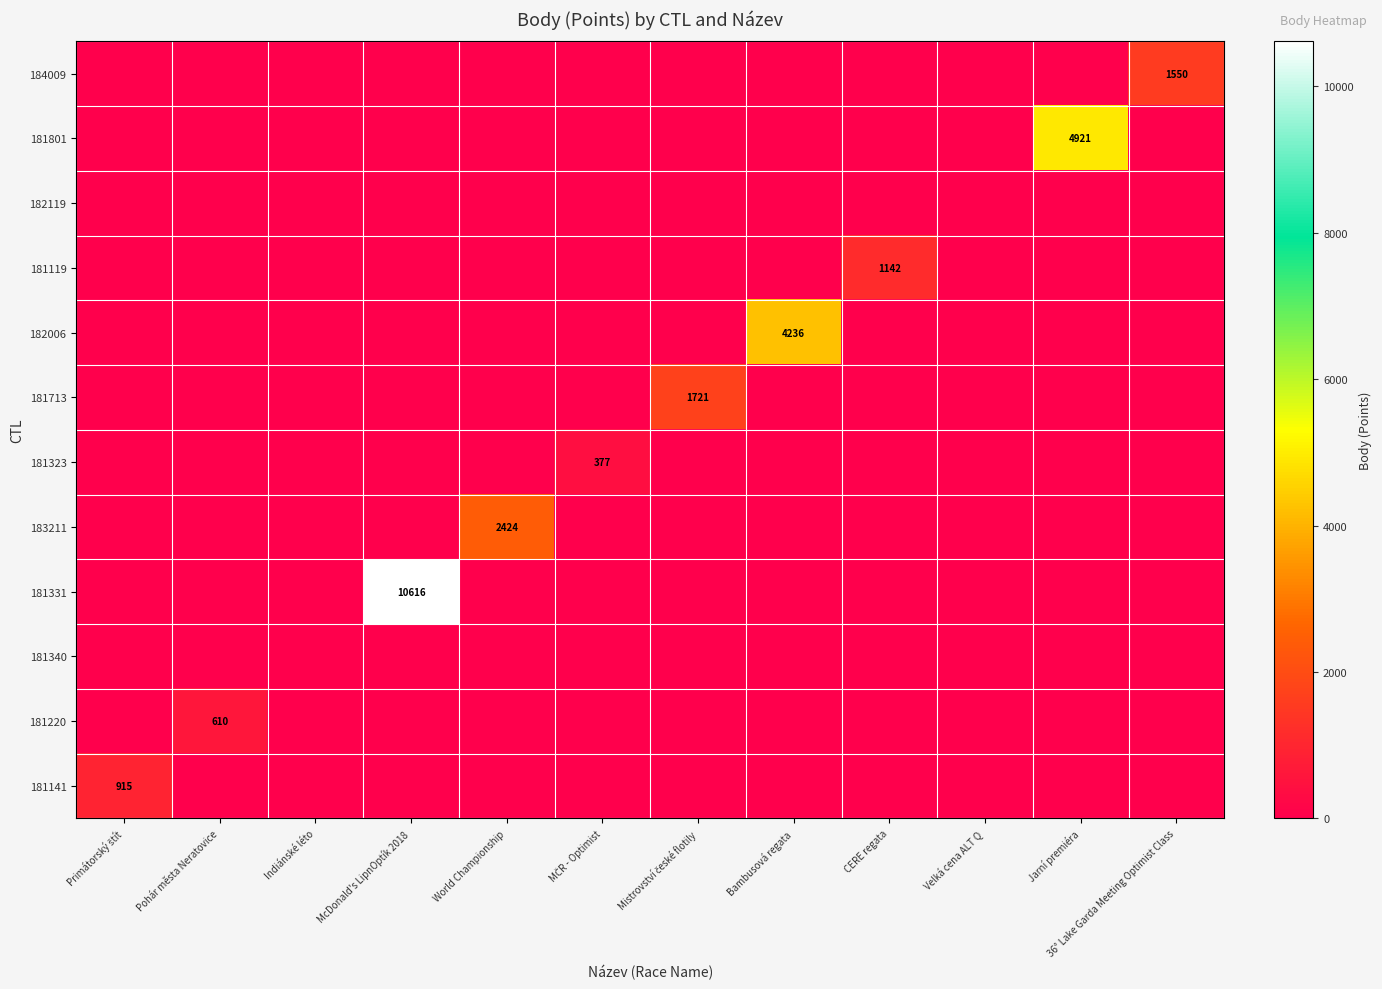

What is the spread (max minus min) of values at Jarní premiéra?

4921